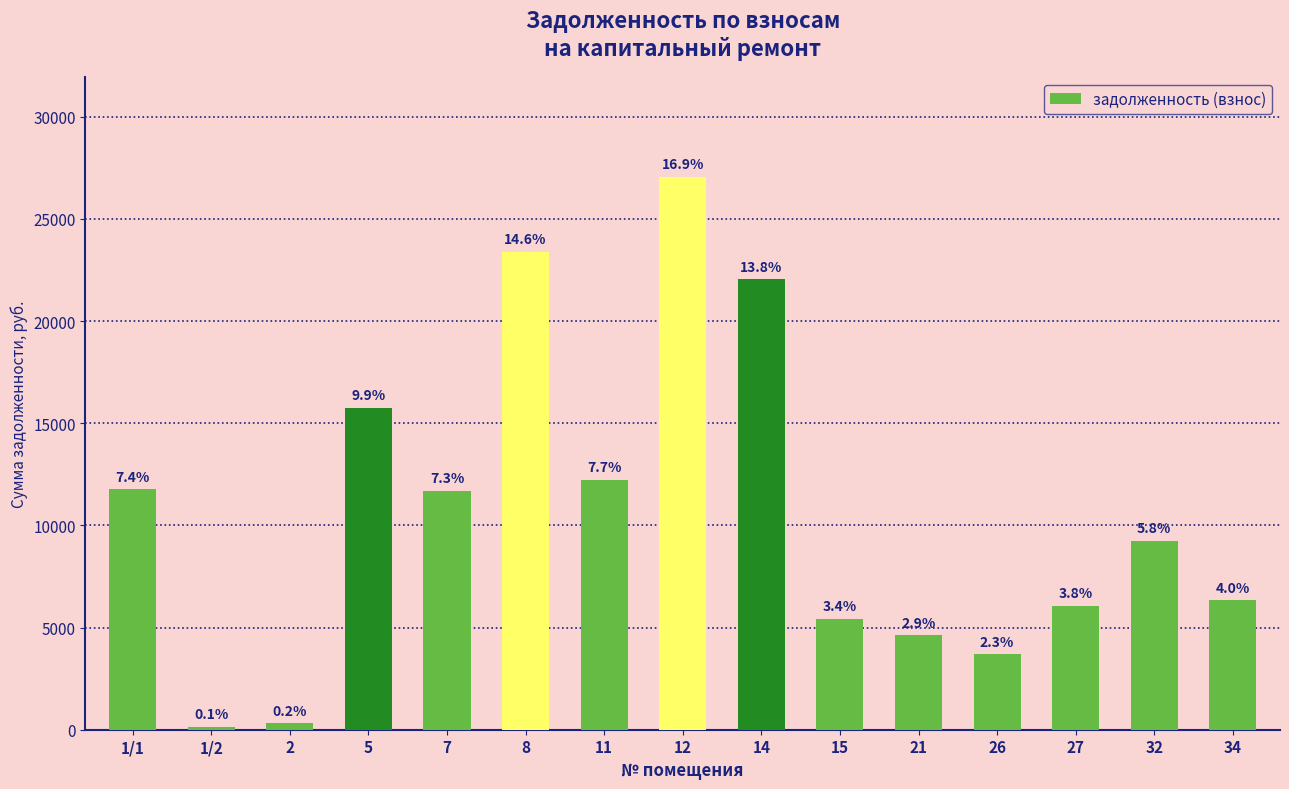

The value at 1/2 is 52.3. True or false?

False